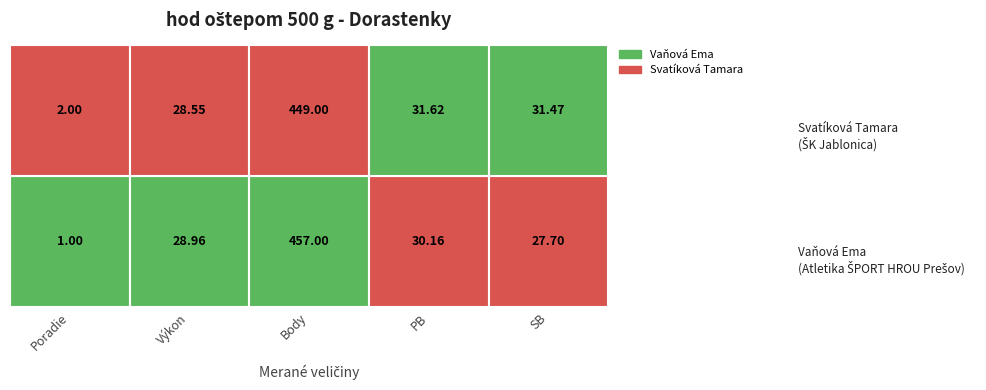

What is the spread (max minus min) of values at SB?

3.8